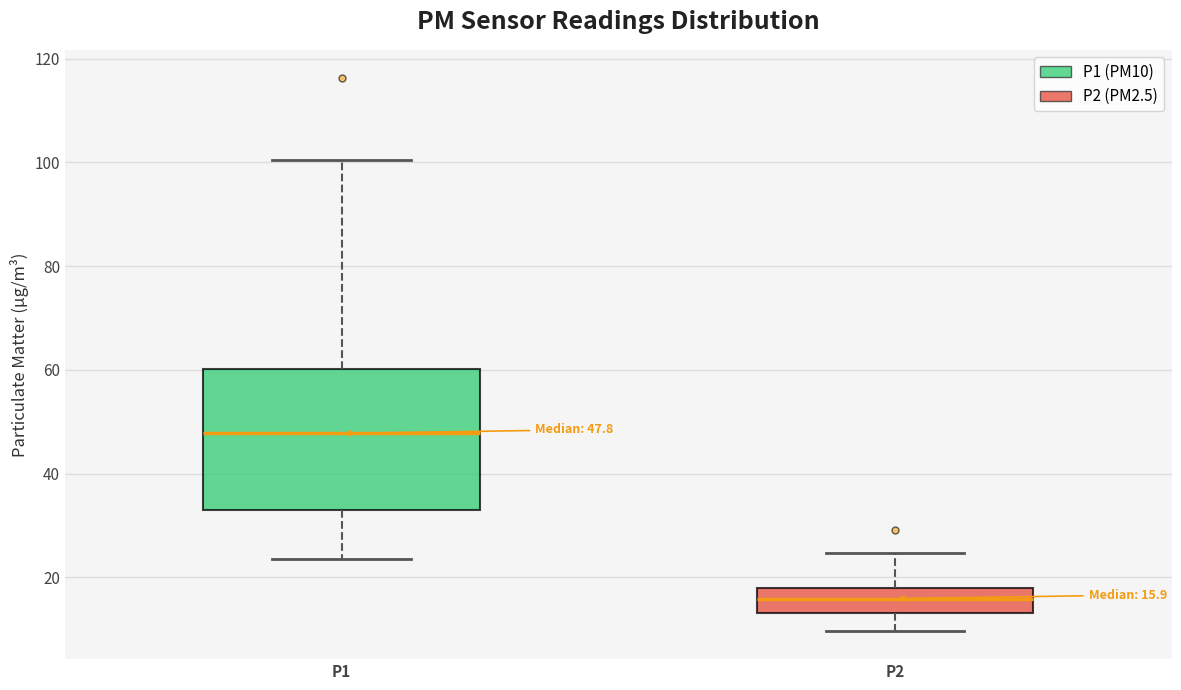

Which box has the highest median line?

P1